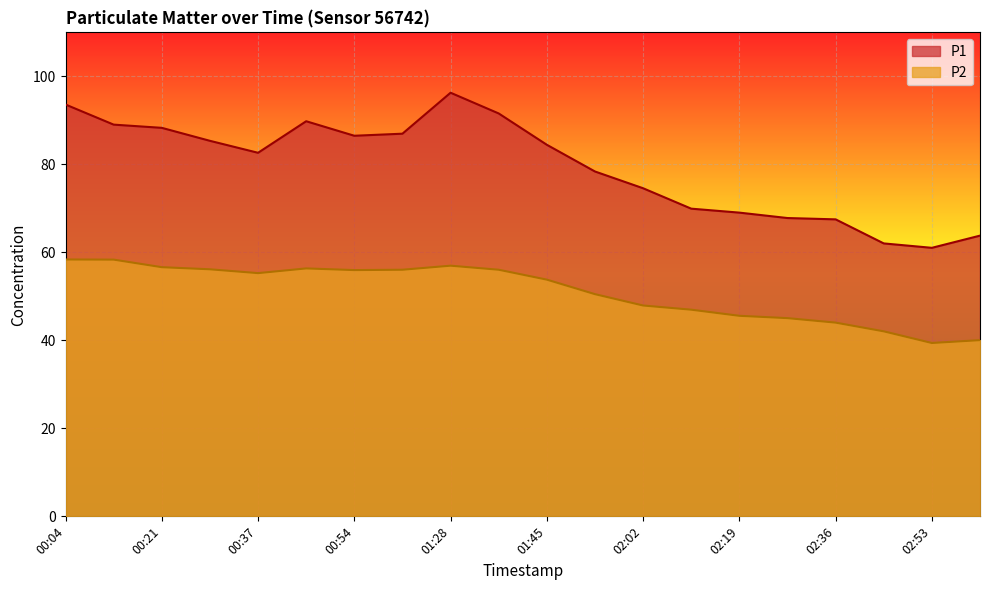

What is the minimum value shown in the chart?

39.4